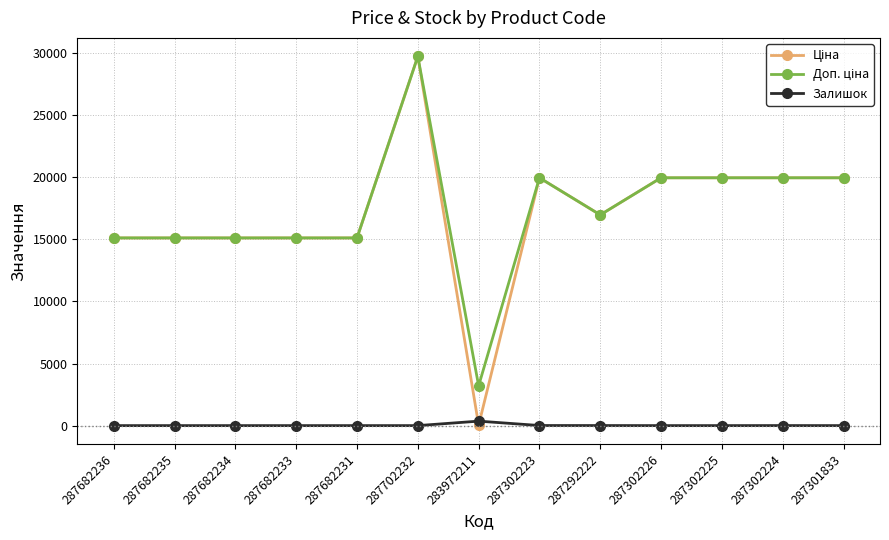

At which label does Залишок reach its peak?

283972211